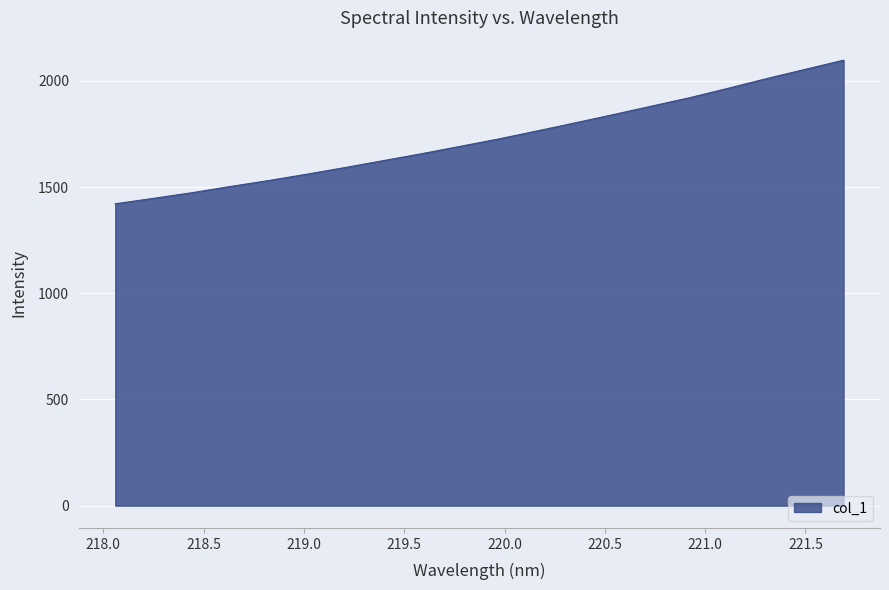

What is the minimum value shown in the chart?

1421.5